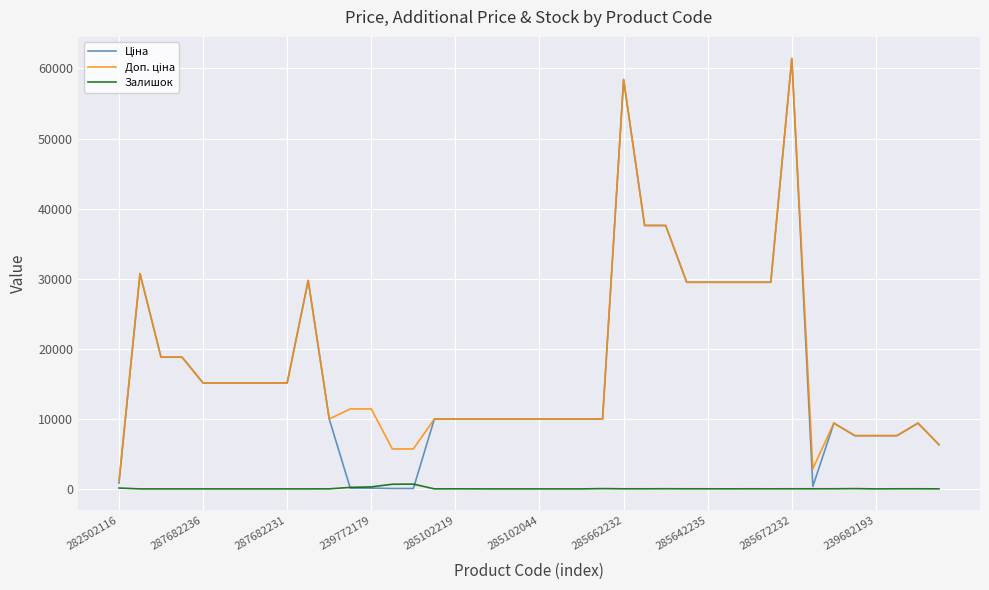

What is the greatest value displayed?

61434.3